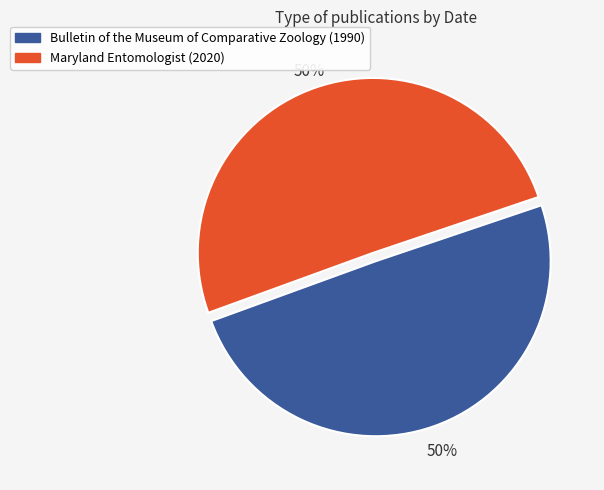

To the nearest percent, what is the average slice percentage?

50%